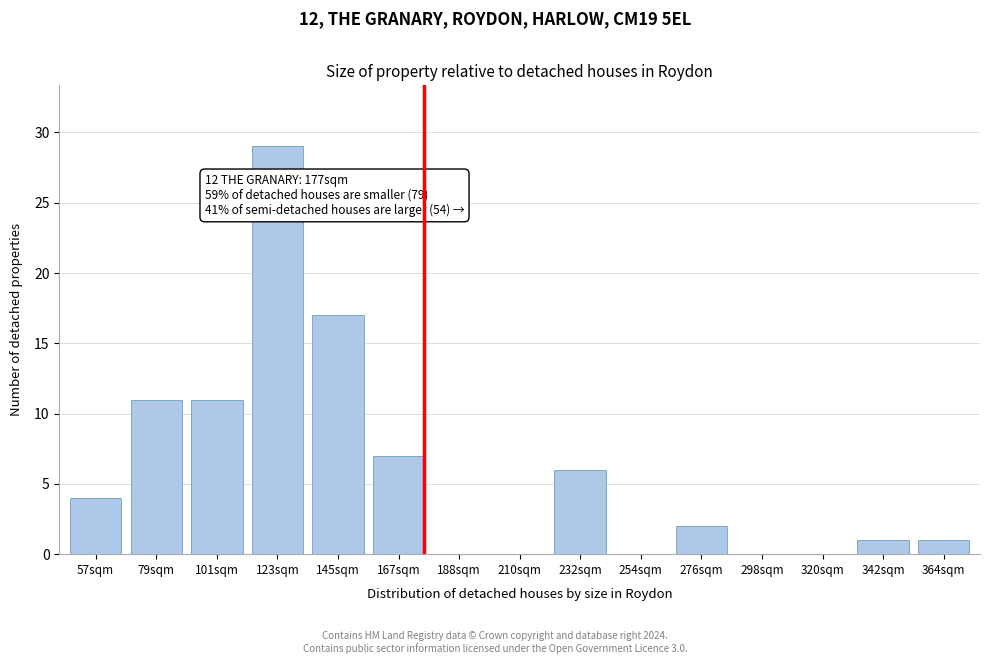

Reading left to right, what are all the values shown in this chart?

57sqm=4	79sqm=11	101sqm=11	123sqm=29	145sqm=17	167sqm=7	188sqm=0	210sqm=0	232sqm=6	254sqm=0	276sqm=2	298sqm=0	320sqm=0	342sqm=1	364sqm=1